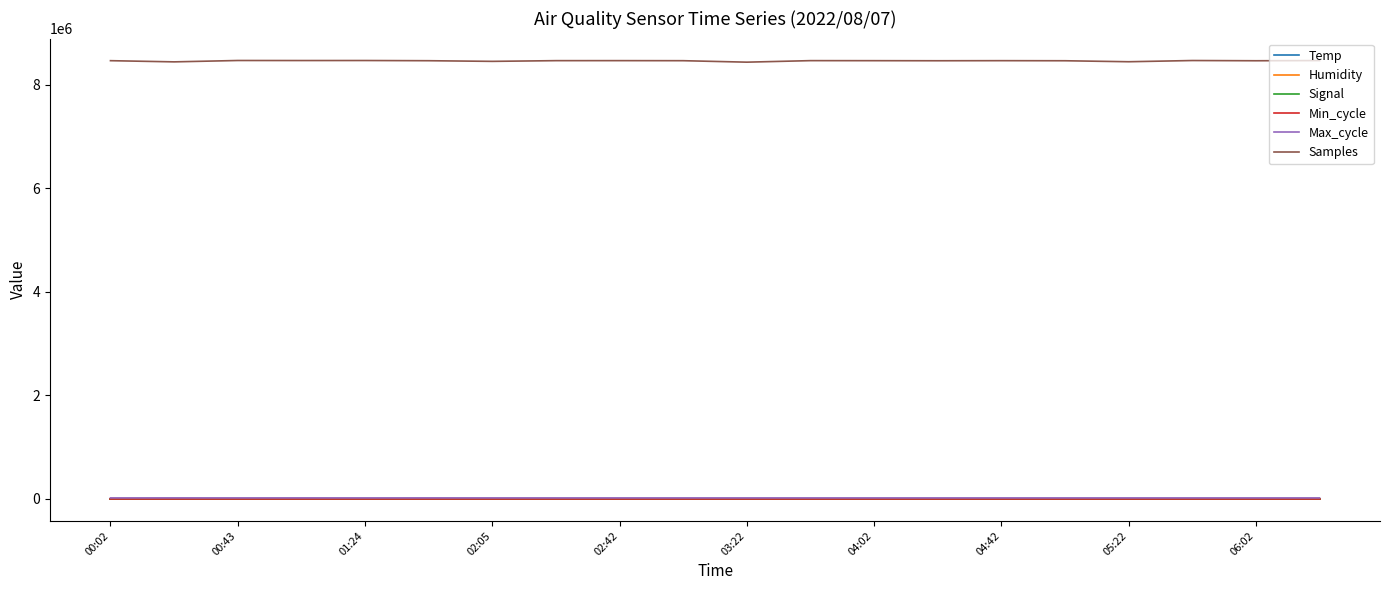

Is this an area chart (filled region under the line)?

No